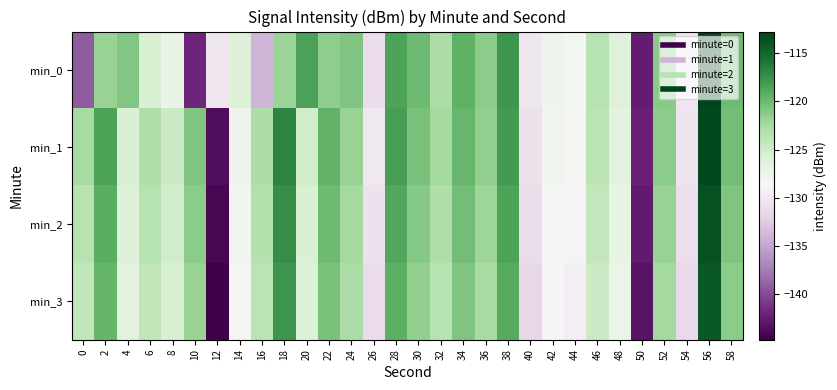

How many categories are shown in the chart?

30